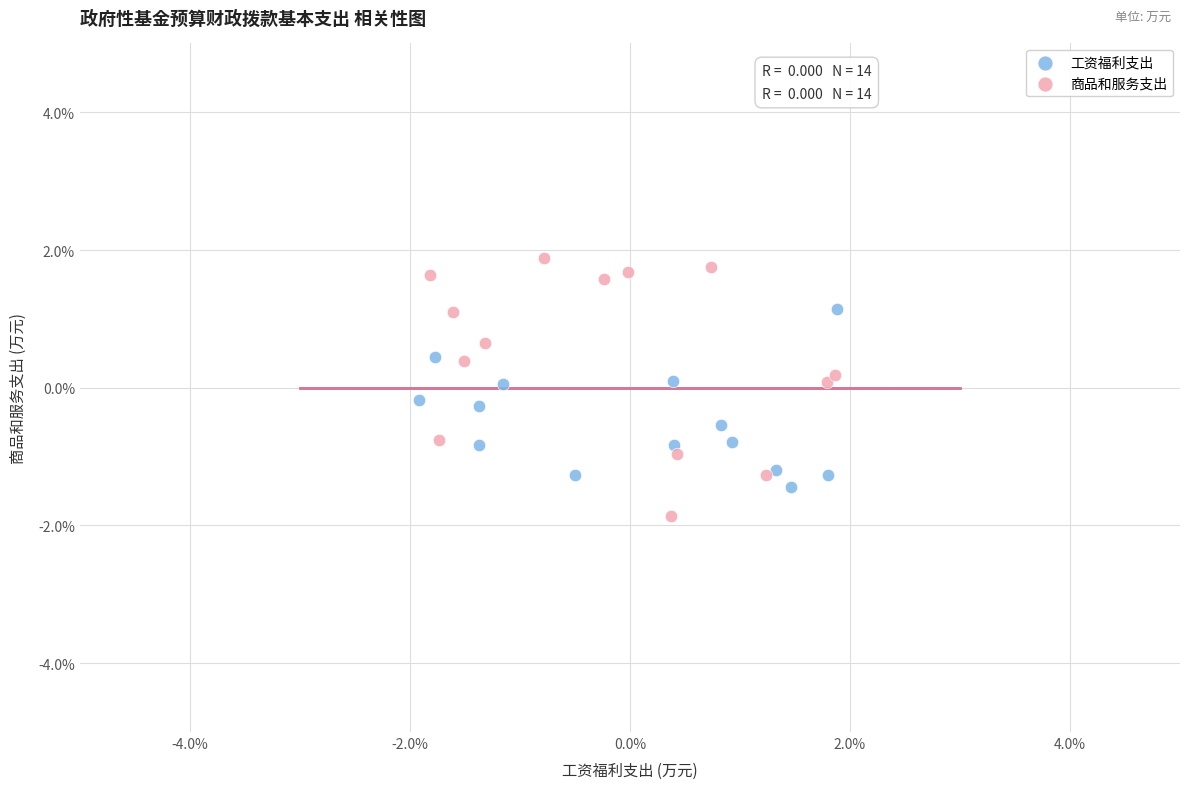

What are all the series names shown in the legend?

工资福利支出, 商品和服务支出